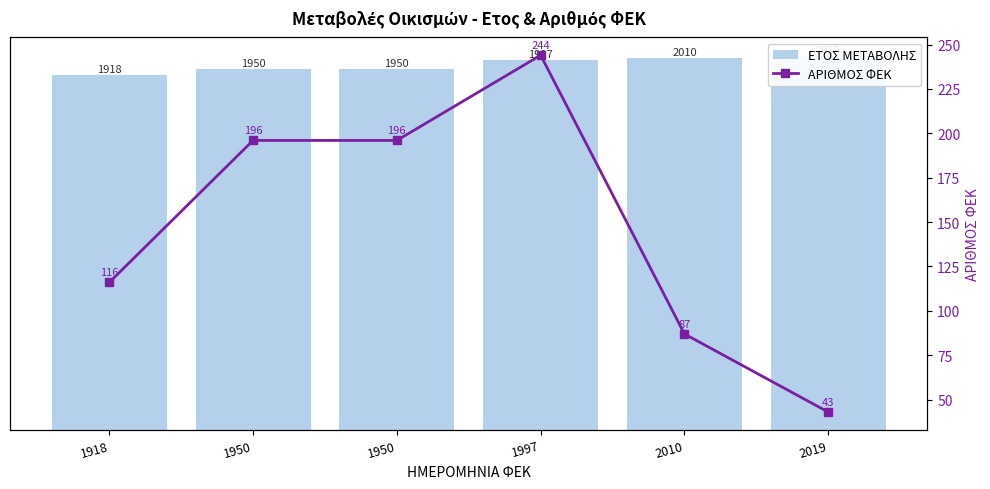

Count the ΑΡΙΘΜΟΣ ΦΕΚ values in the range 87 to 196.

4